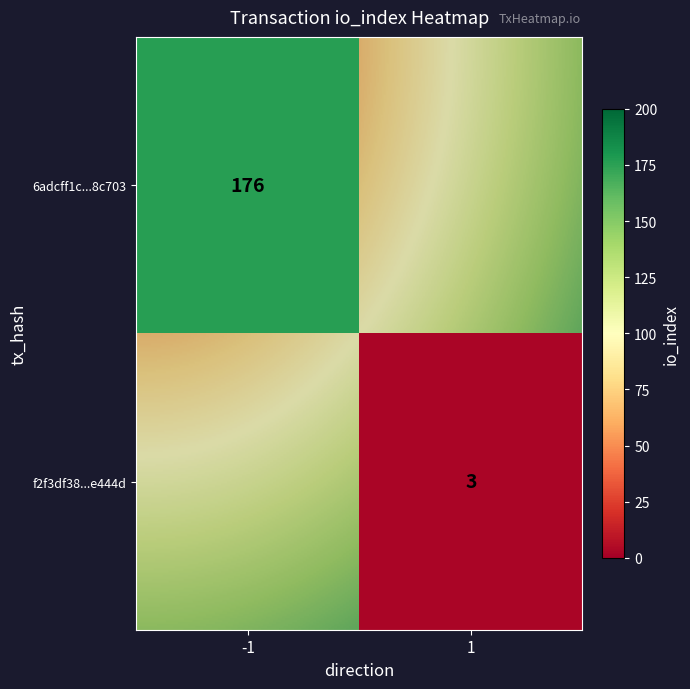

Reading left to right, extract all data points from this chart.

6adcff1c163228f53f1c922328f14398878c703: -1	176
f2f3df385a08b9fa12d11bb32f96de78a0e444d: 1	3